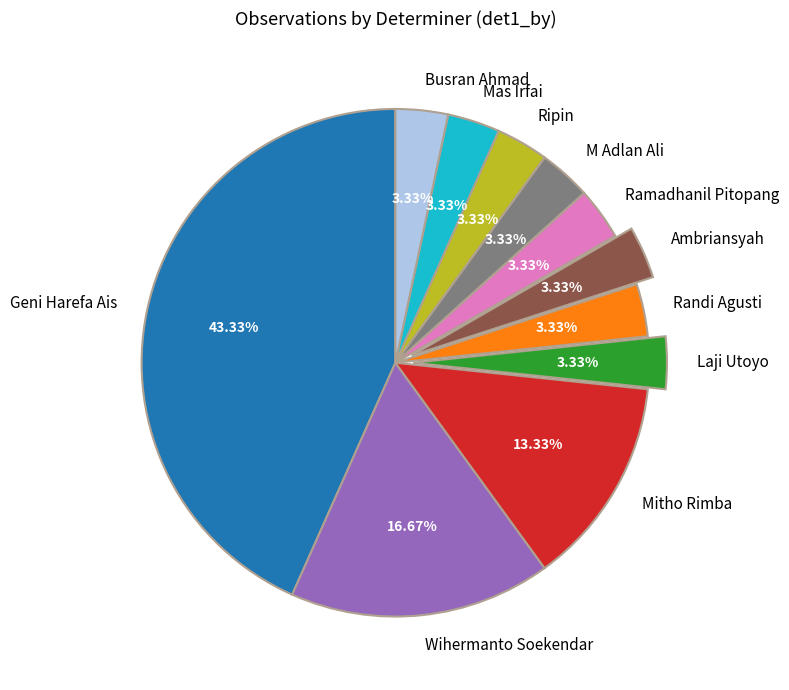

Is it true that Wihermanto Soekendar is 17% of the pie?

True